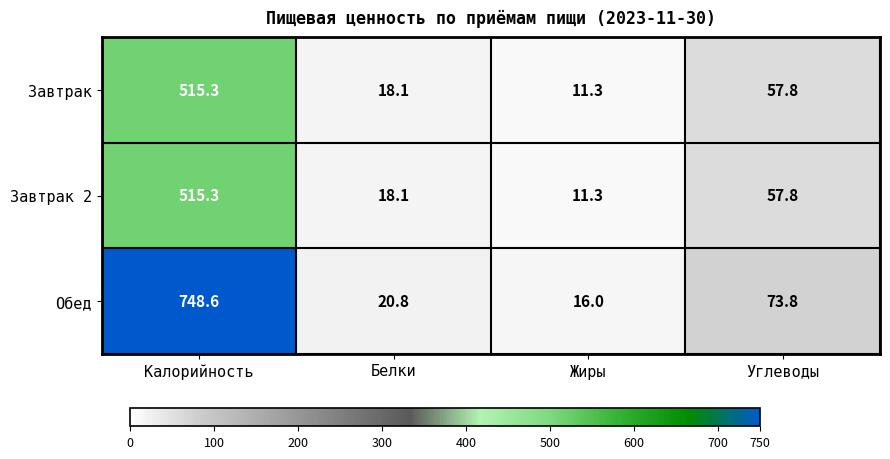

What is the total value across all series at Белки?

57.0